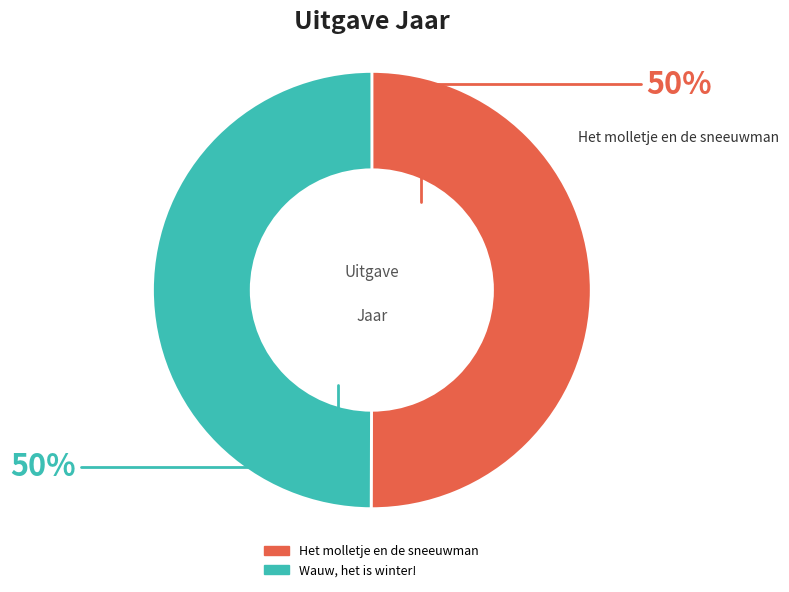

To the nearest percent, what is the combined percentage of Het molletje en de sneeuwman and Wauw, het is winter!?

100%